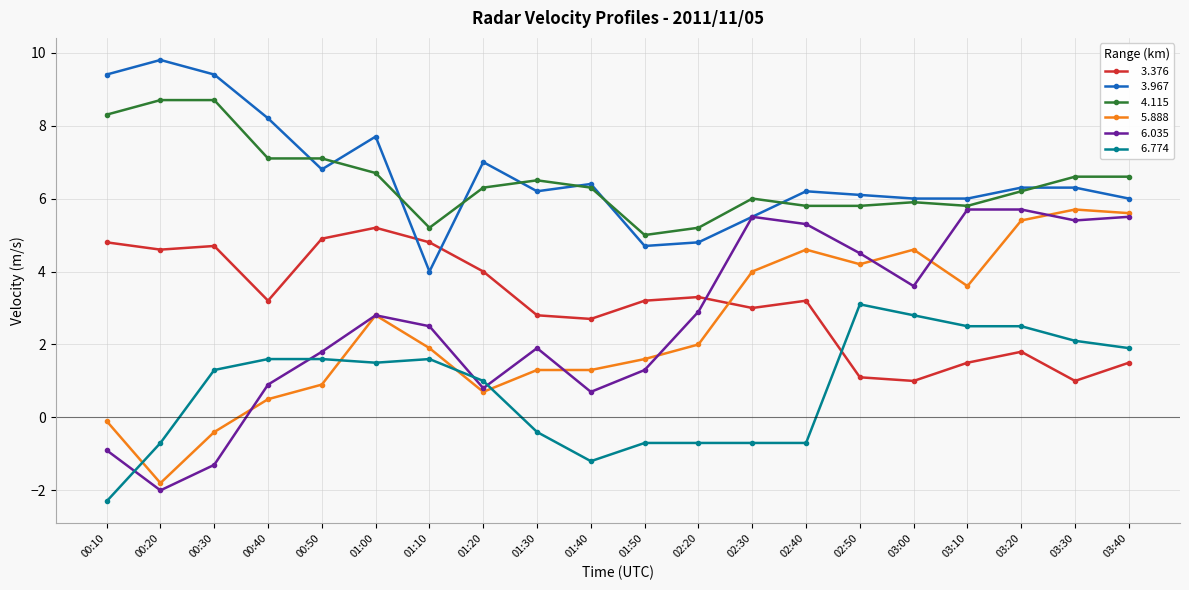

What is the total value across all series at 03:20?

27.9